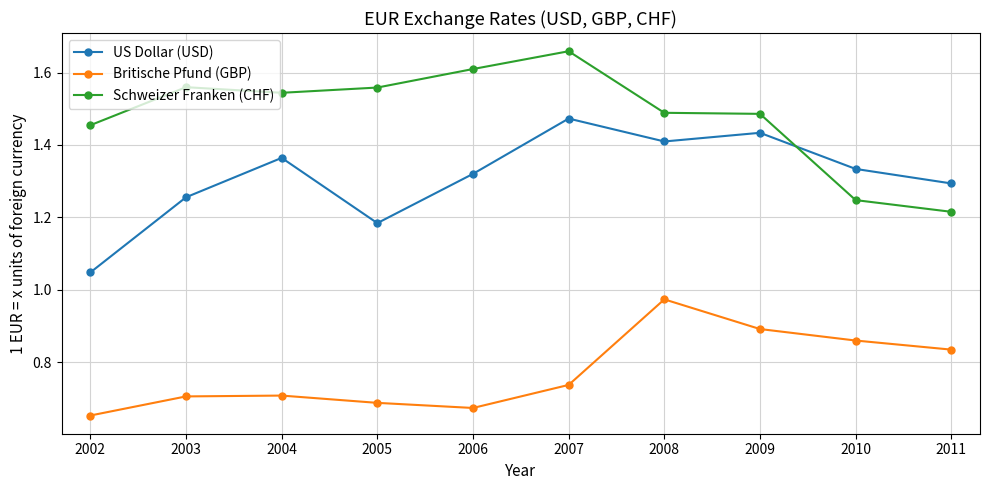

What is the difference between the Schweizer Franken (CHF) values at 2007 and 2011?

0.4